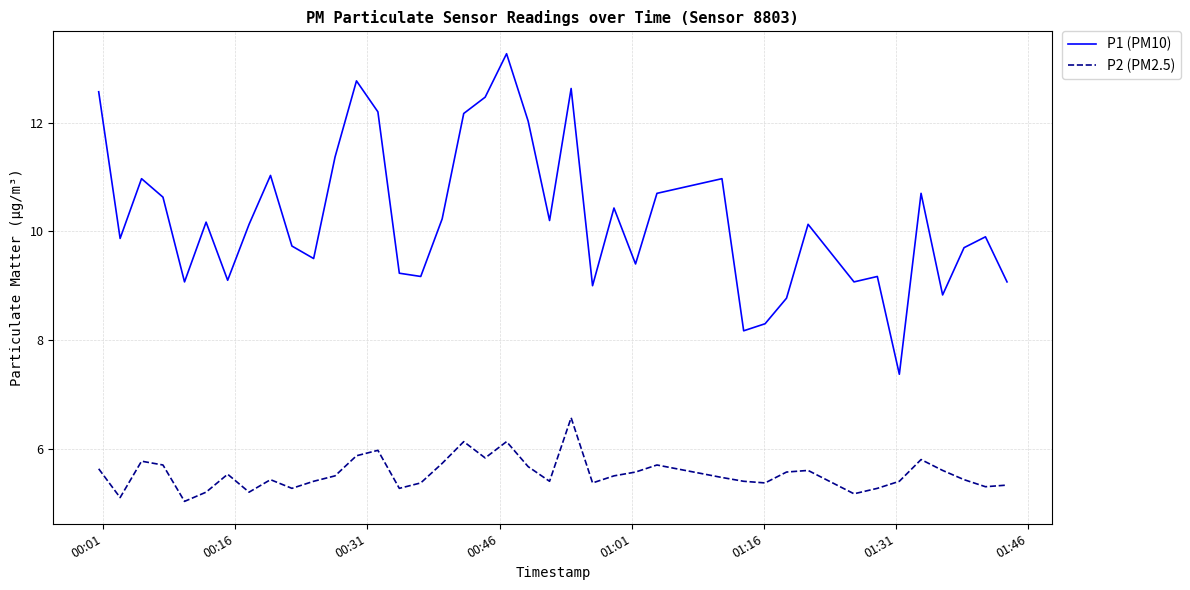

Which series has the largest total across all categories?

P1 (PM10)